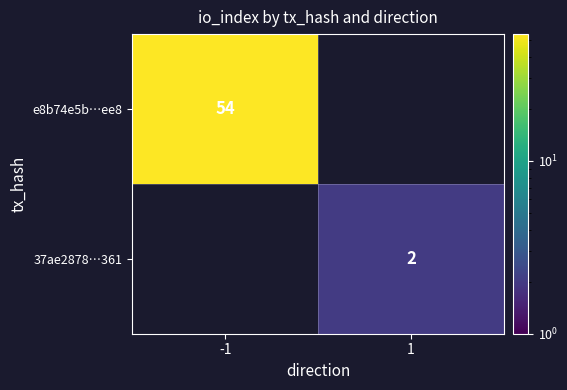

The e8b74e5b…ee8 series shows 54 at -1. True or false?

True